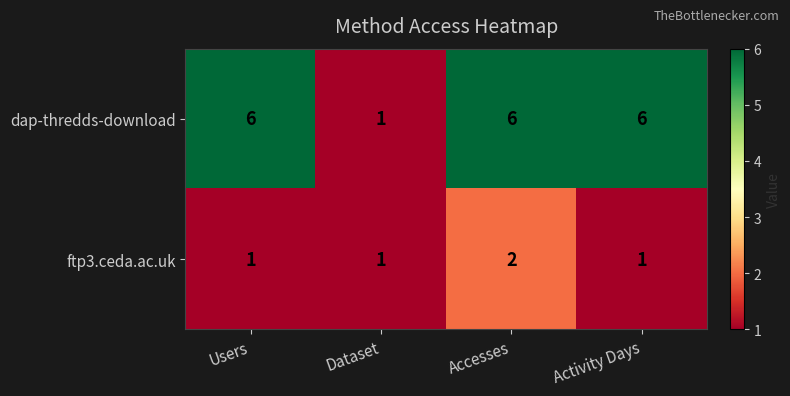

Count the ftp3.ceda.ac.uk values in the range 1 to 2.

4